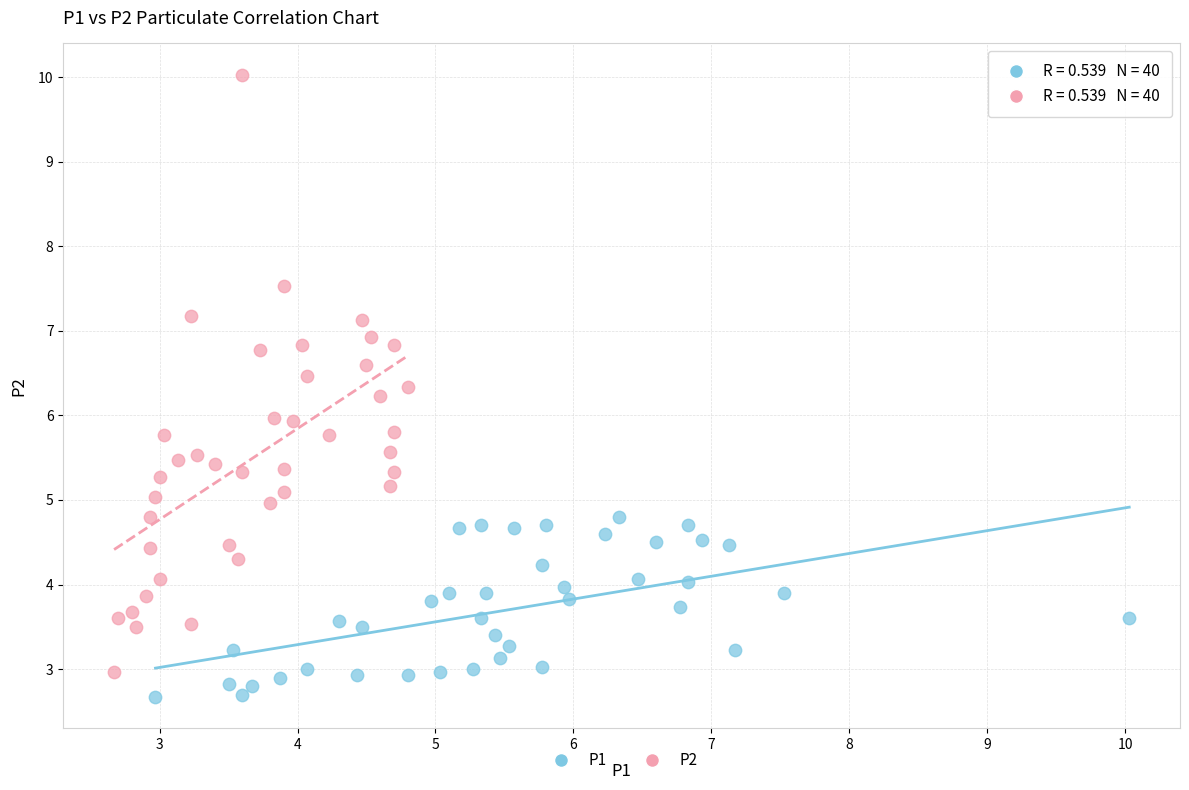

Which series contains the highest Y value?

P2